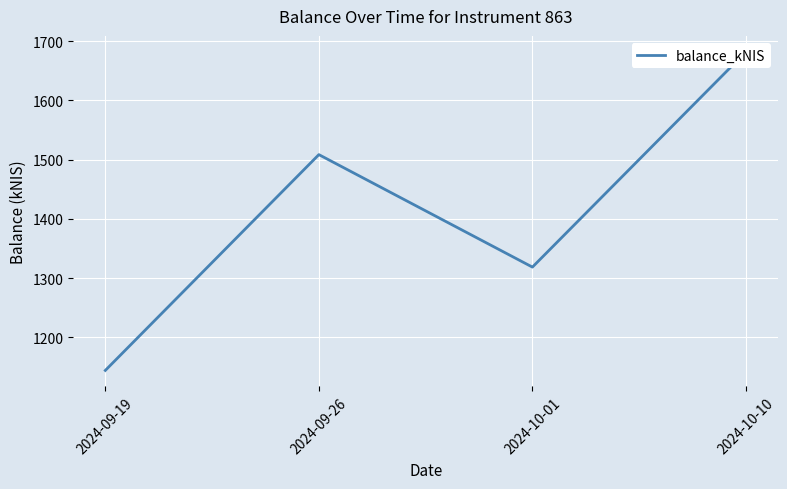

Reading left to right, transcribe all the data shown in this chart.

1144.3	1508.6	1318.7	1682.1